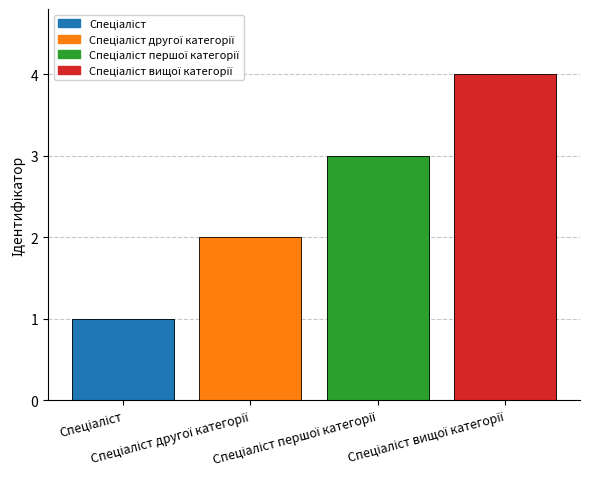

Reading left to right, what are all the values shown in this chart?

1	2	3	4